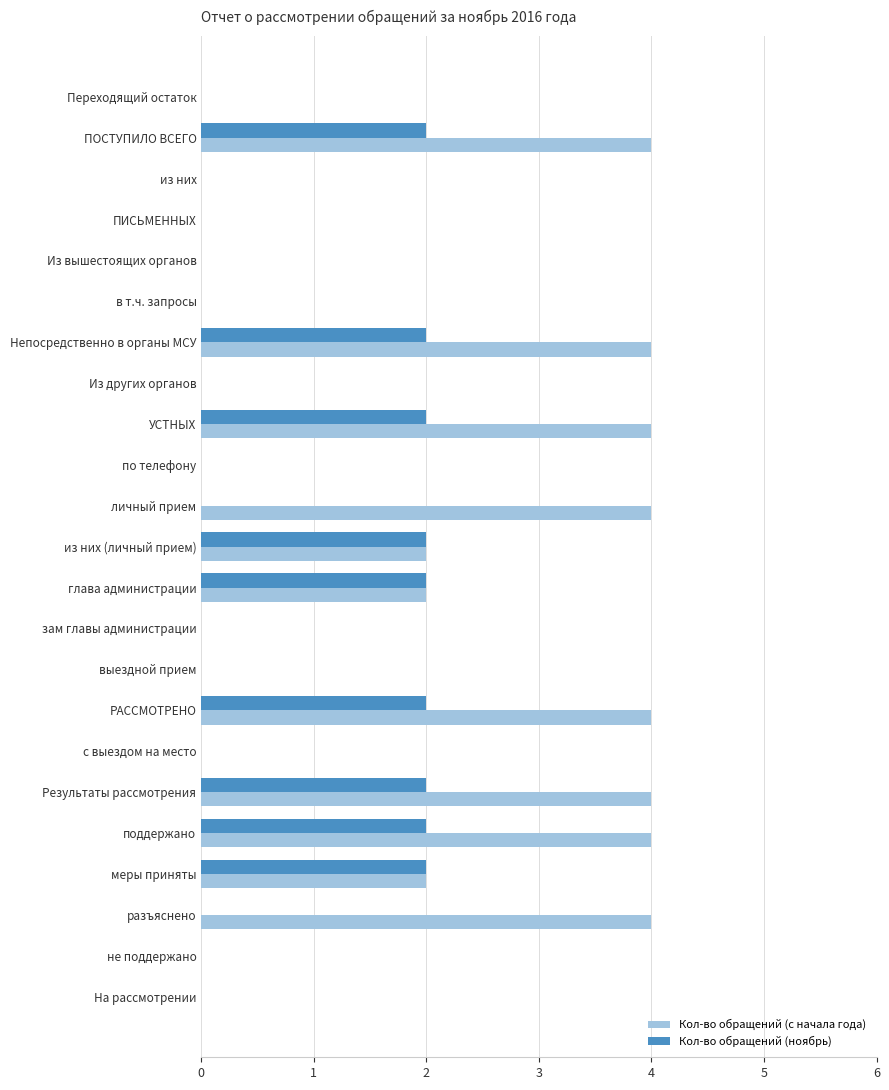

Is the value of Кол-во обращений (с начала года) at разъяснено greater than the value of Кол-во обращений (ноябрь) at зам главы администрации?

Yes